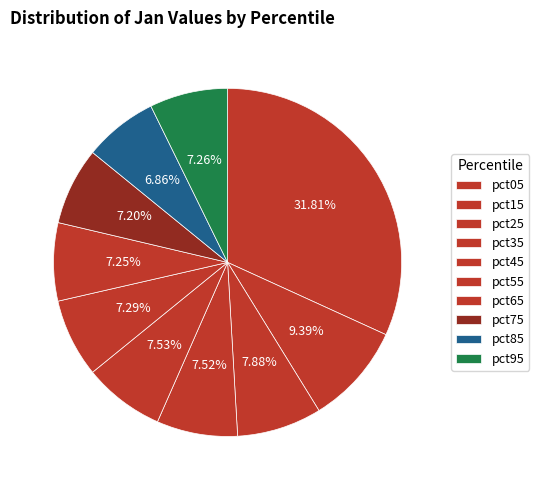

Which category has the smallest portion of the pie?

pct85